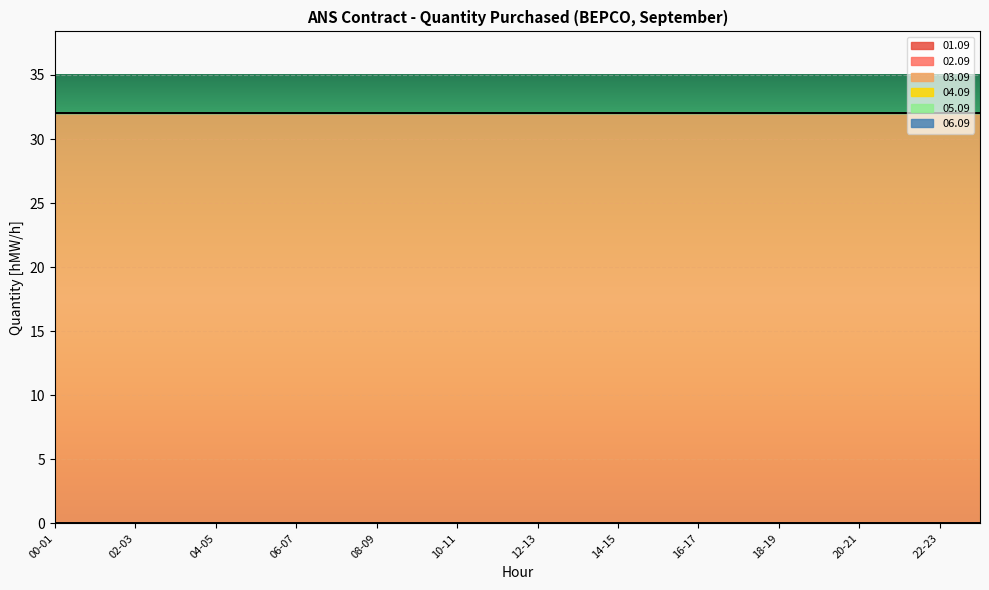

Rank the categories by 01.09 value from highest to lowest.

00-01, 01-02, 02-03, 03-04, 04-05, 05-06, 06-07, 07-08, 08-09, 09-10, 10-11, 11-12, 12-13, 13-14, 14-15, 15-16, 16-17, 17-18, 18-19, 19-20, 20-21, 21-22, 22-23, 23-24